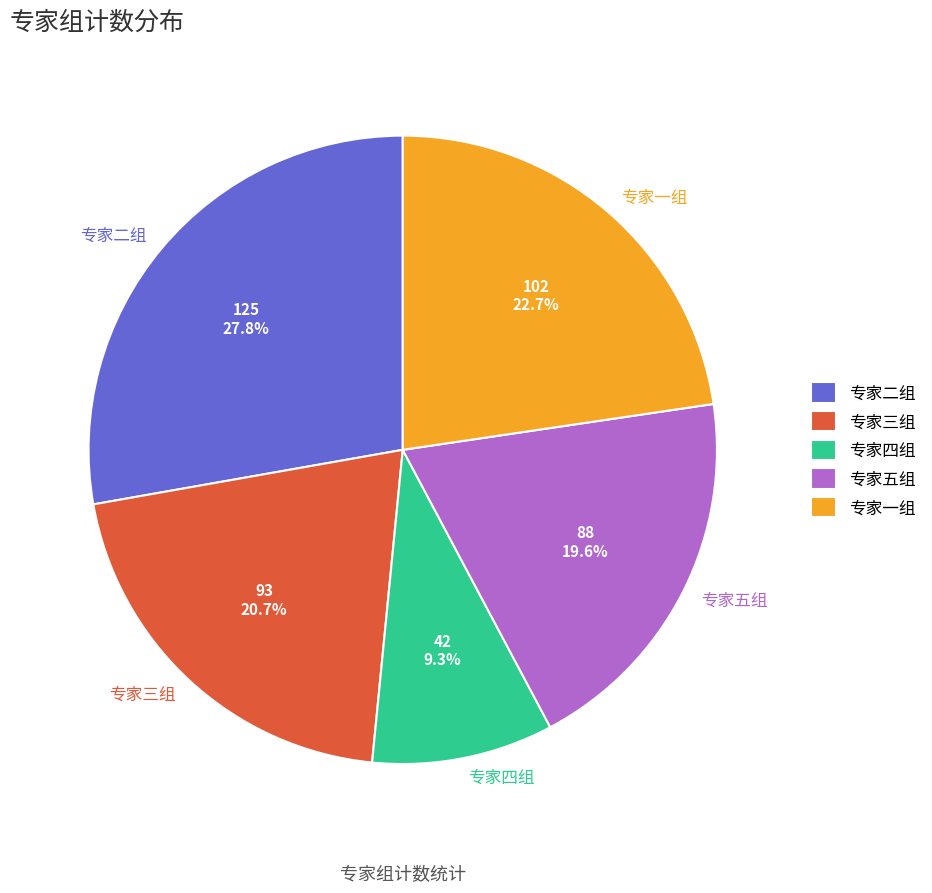

Combined, do 专家三组 and 专家二组 account for over 50%?

No